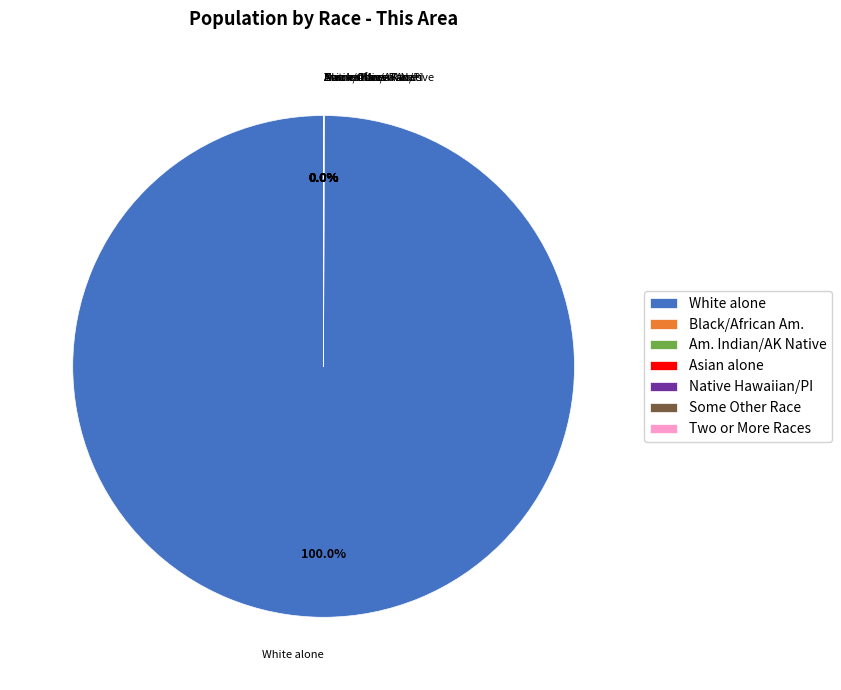

Which category accounts for the majority?

White alone